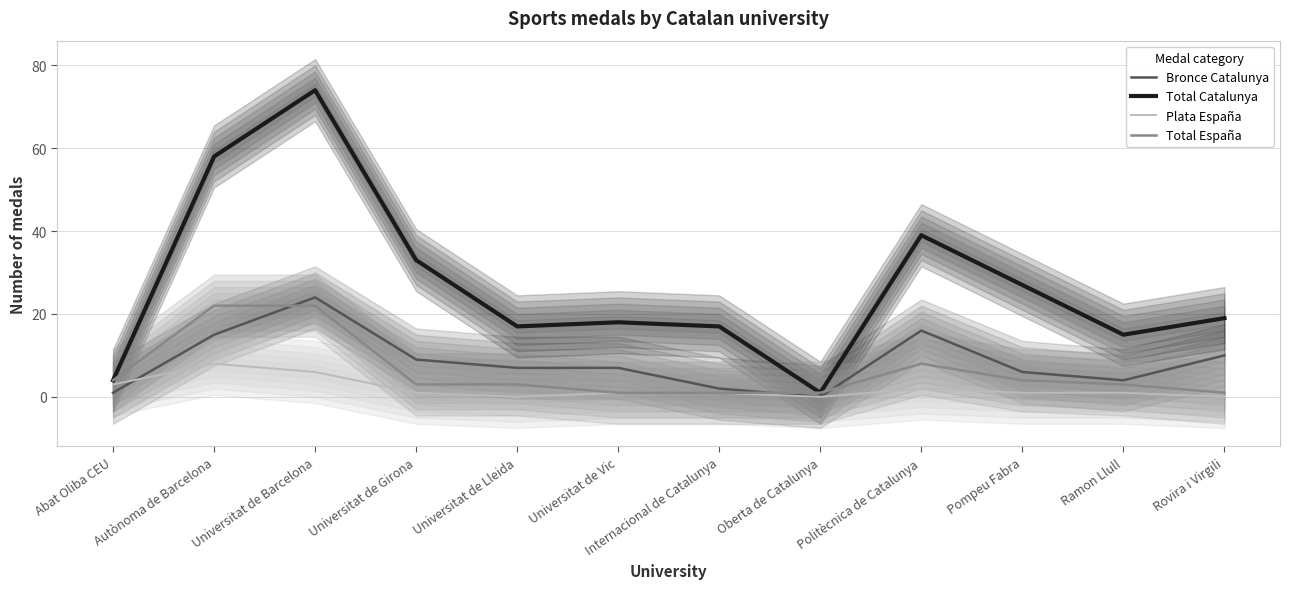

What is the label of the 8th point from the right?

Universitat de Lleida